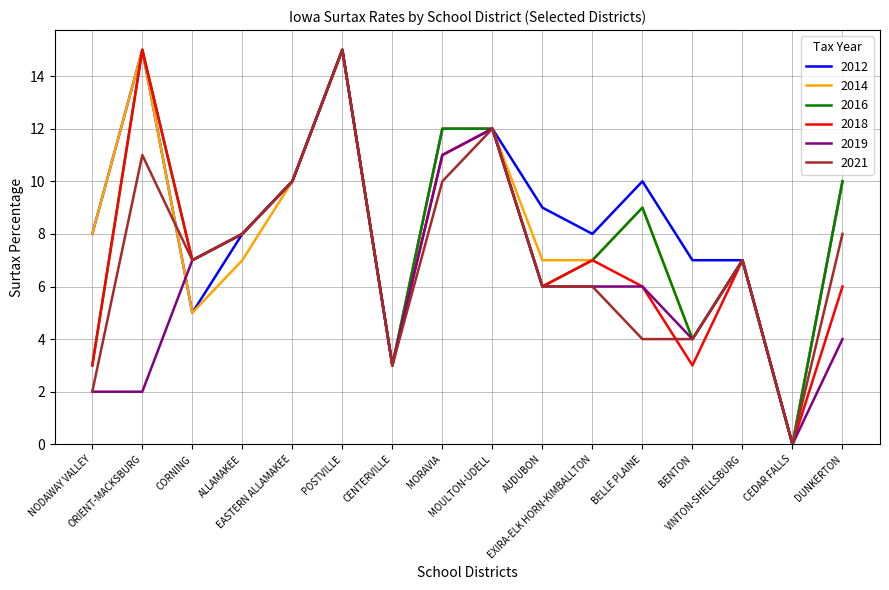

Where is 2019 nearest to the value 7?

CORNING